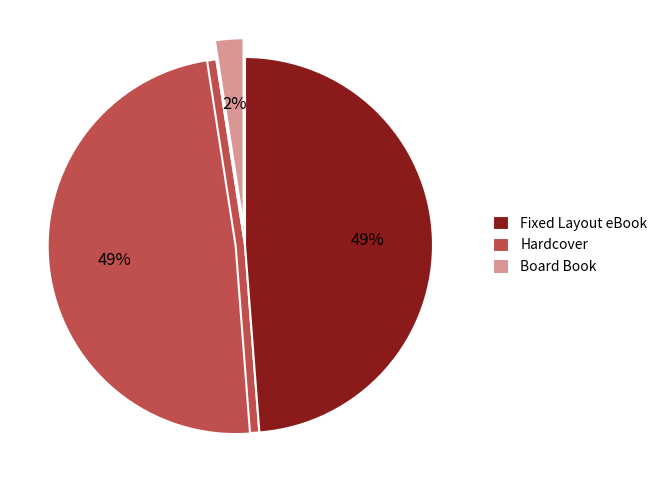

Is it true that Fixed Layout eBook is 49% of the pie?

True